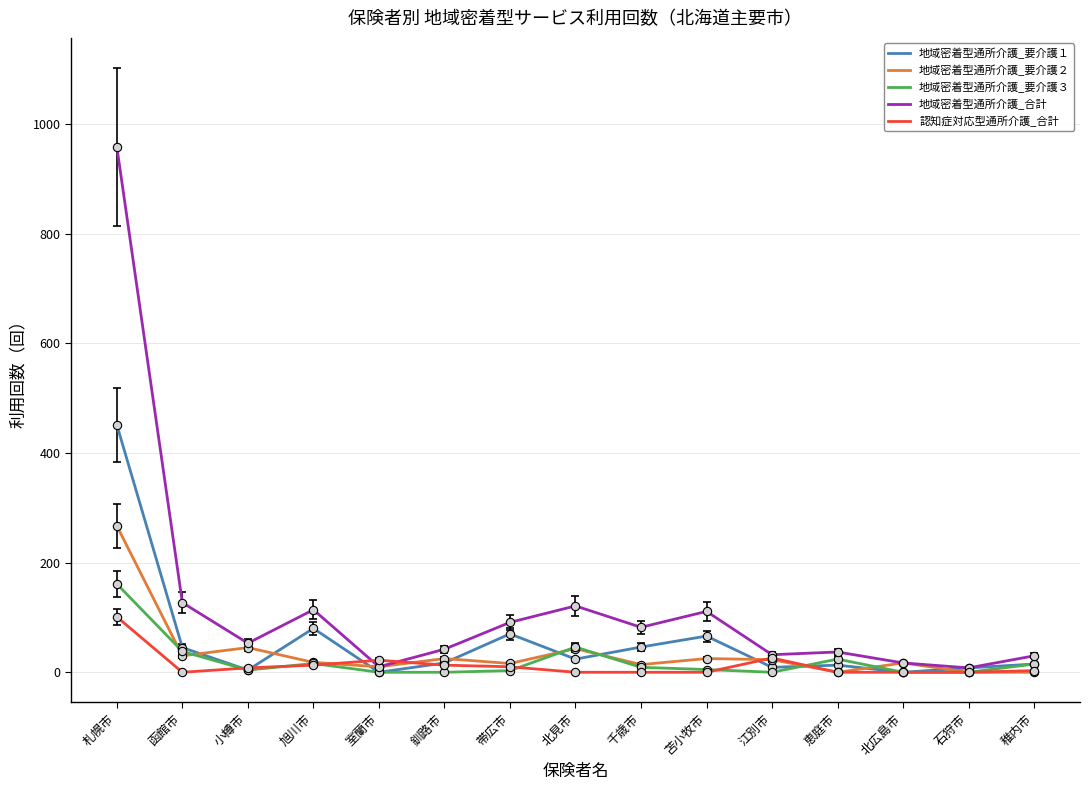

Does the chart have visible grid lines?

Yes